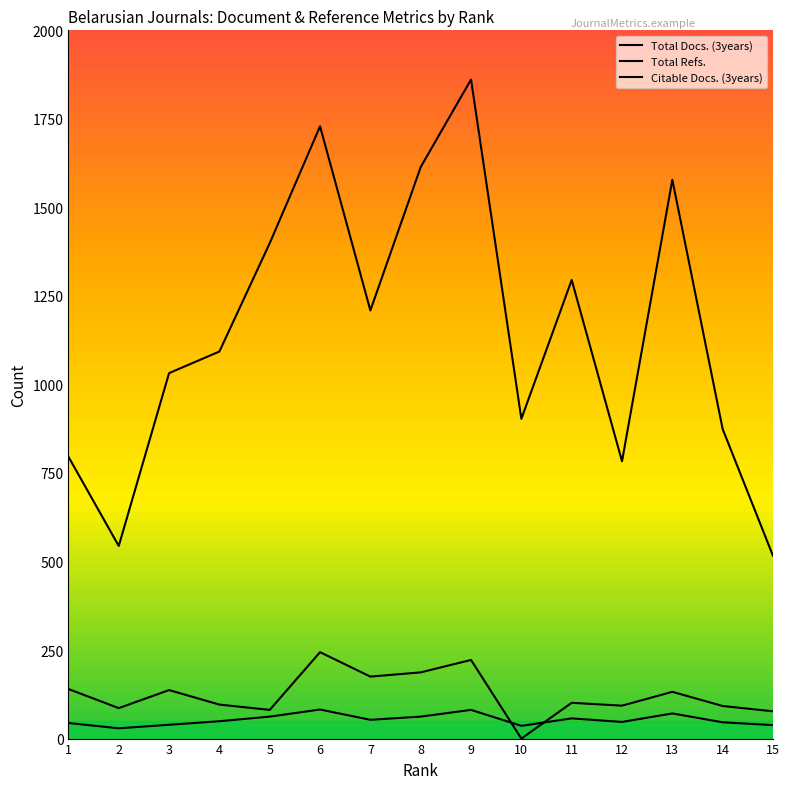

Does the chart have visible grid lines?

No